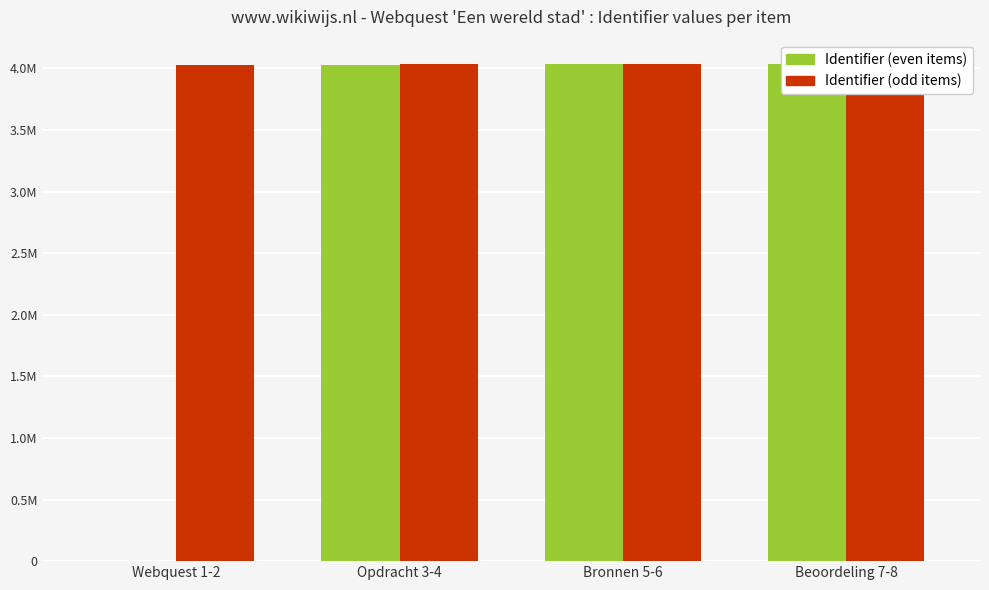

What is the difference between the maximum and minimum values in the Identifier (even items) series?

4031116